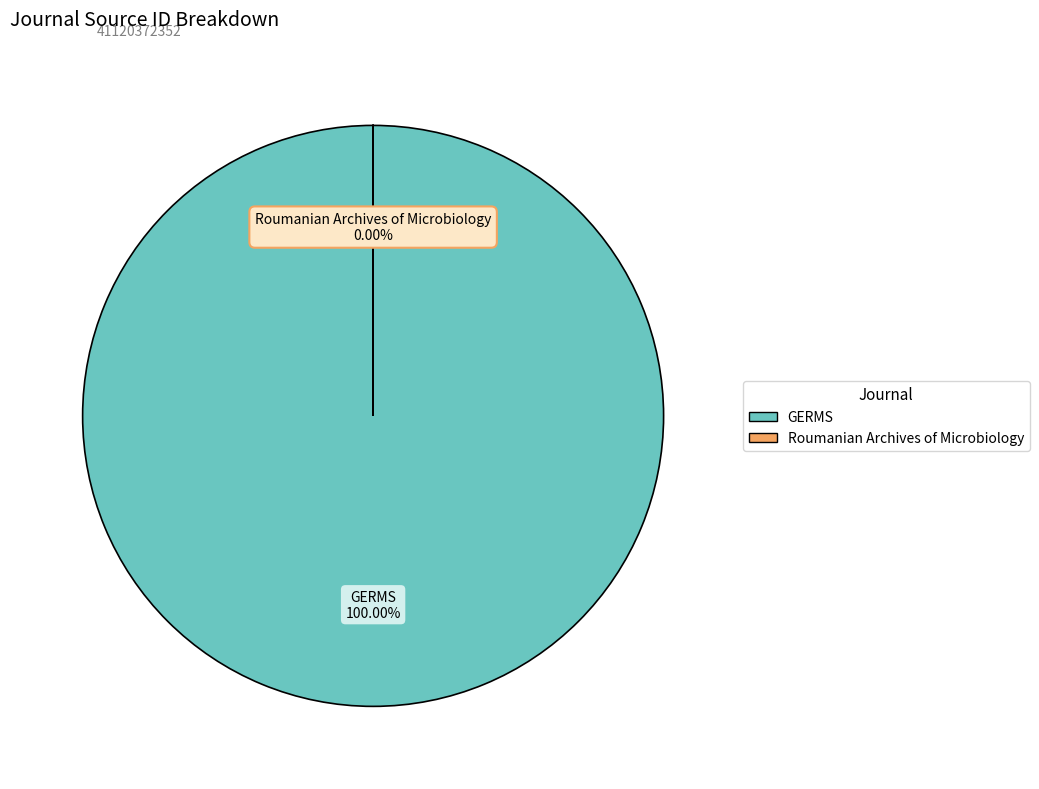

Between Roumanian Archives of Microbiology and GERMS, which is larger?

GERMS